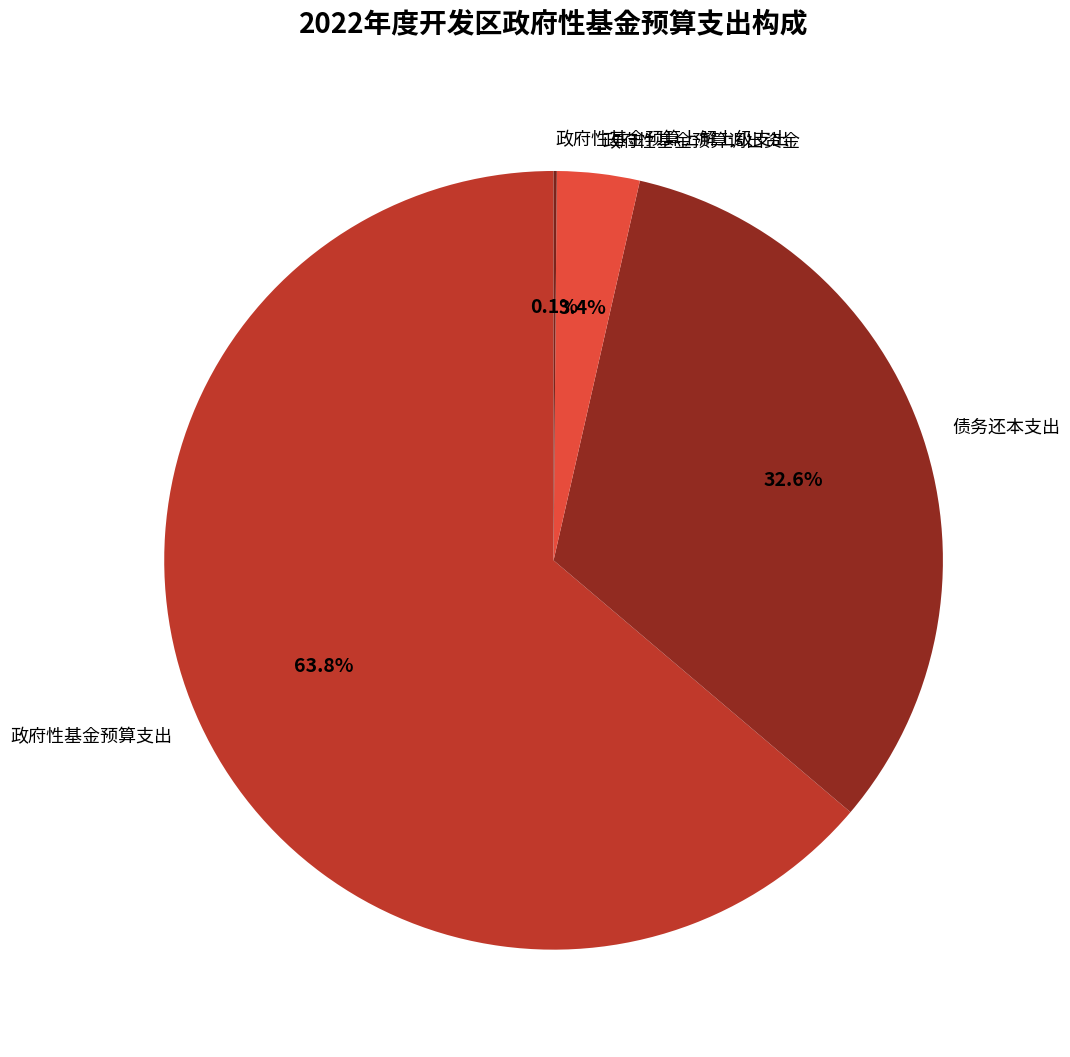

What portion of the pie excludes 政府性基金预算调出资金?

96.6%